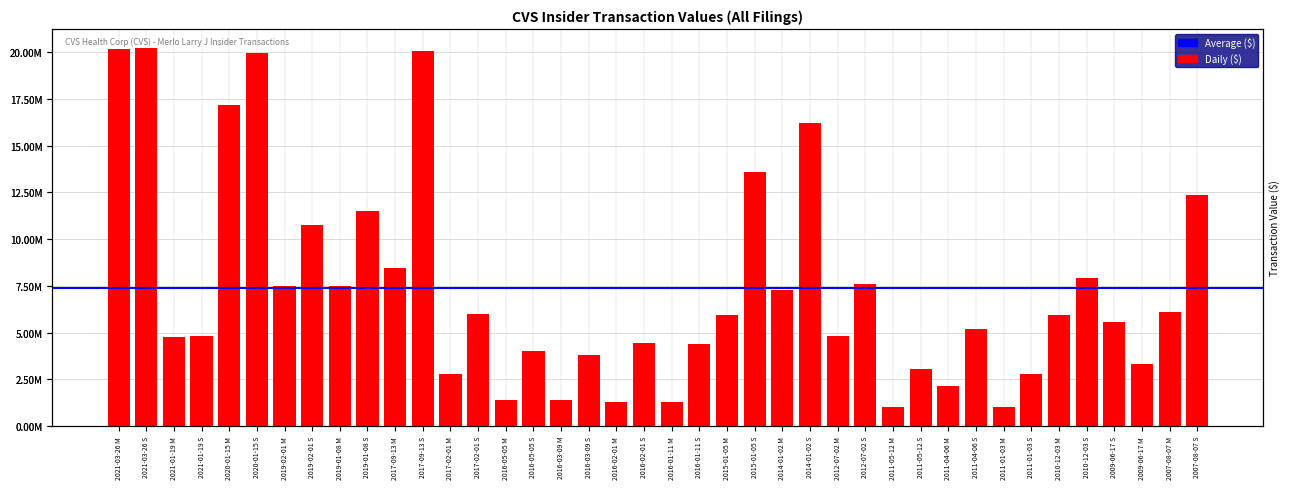

What is the smallest value displayed?

1005000